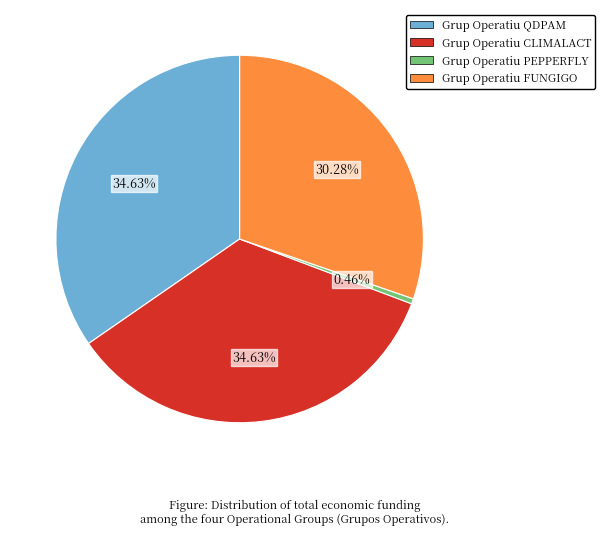

Does any single category account for the majority?

No